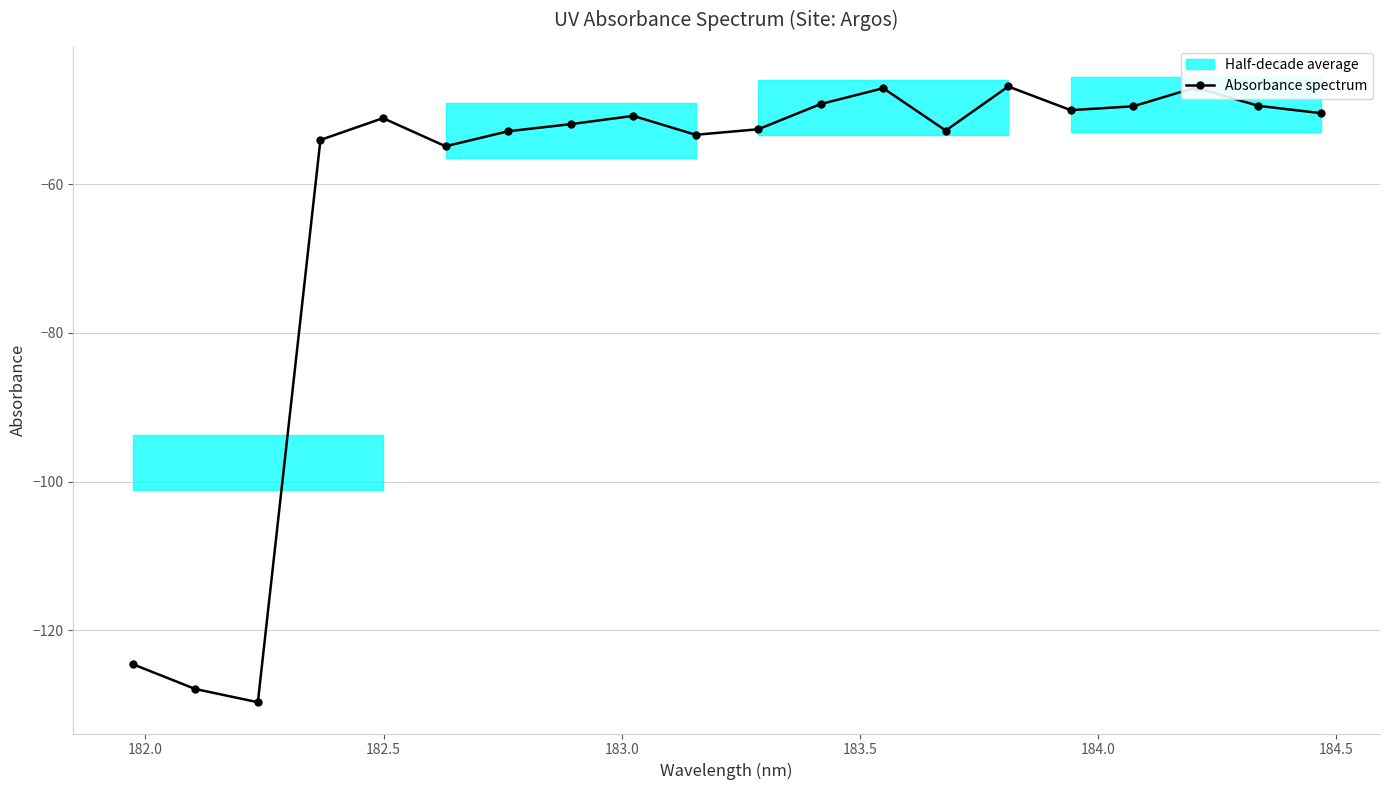

True or false: Absorbance spectrum has more than 2 points higher than both neighbors.

True